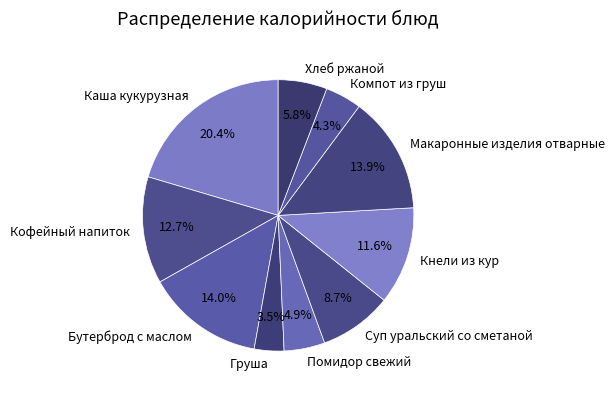

How many segments does this pie chart have?

10